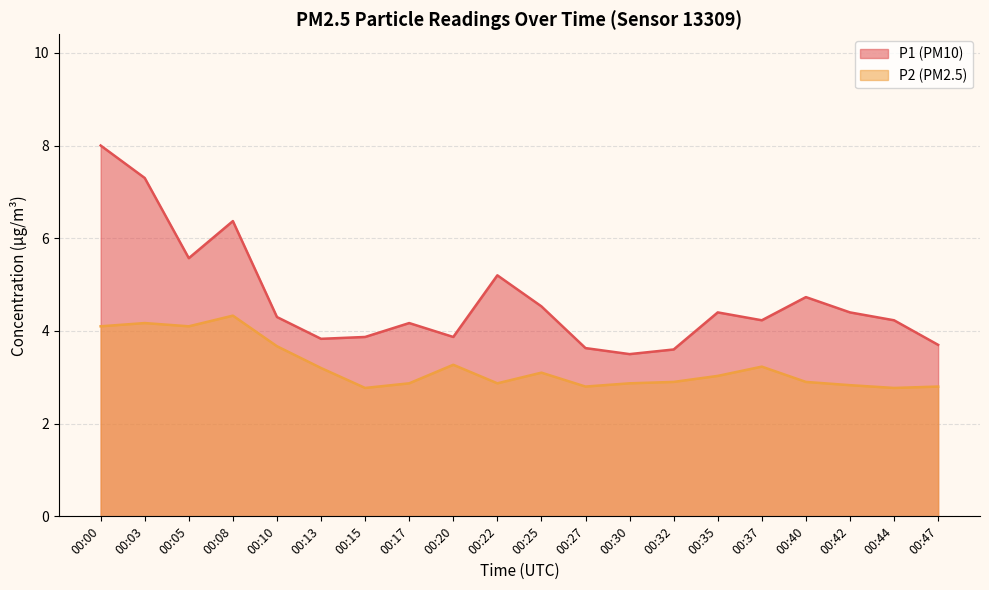

What is the spread (max minus min) of values at 00:08?

2.0